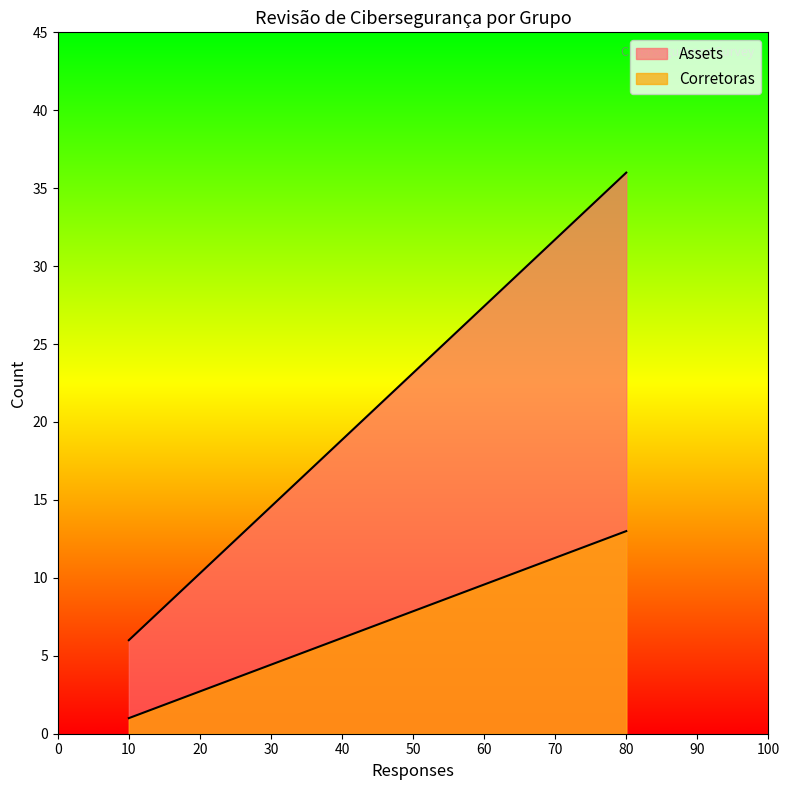

The Corretoras series shows 0 at Não. True or false?

False